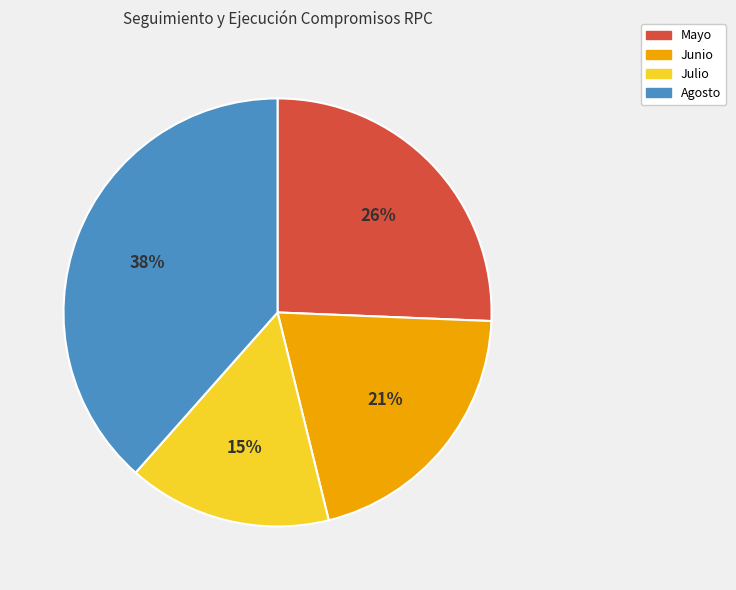

Does Junio account for over 50% of the chart?

No